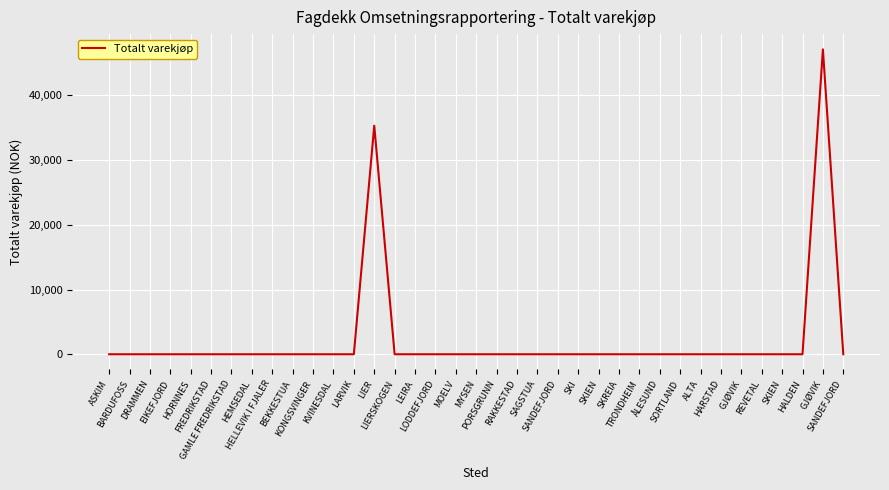

Reading left to right, extract all data points from this chart.

0.0	0.0	0.0	0.0	0.0	0.0	0.0	0.0	0.0	0.0	0.0	0.0	0.0	35327.2	0.0	0.0	0.0	0.0	0.0	0.0	0.0	0.0	0.0	0.0	0.0	0.0	0.0	0.0	0.0	0.0	0.0	0.0	0.0	0.0	0.0	47119.3	0.0